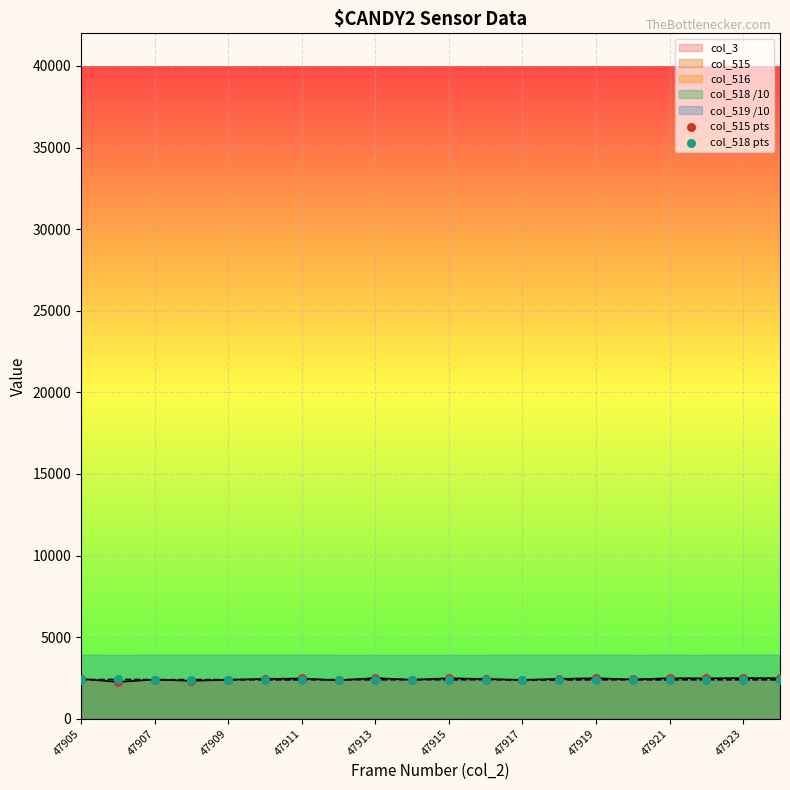

Which series has the widest spread of Y values?

col_515 pts